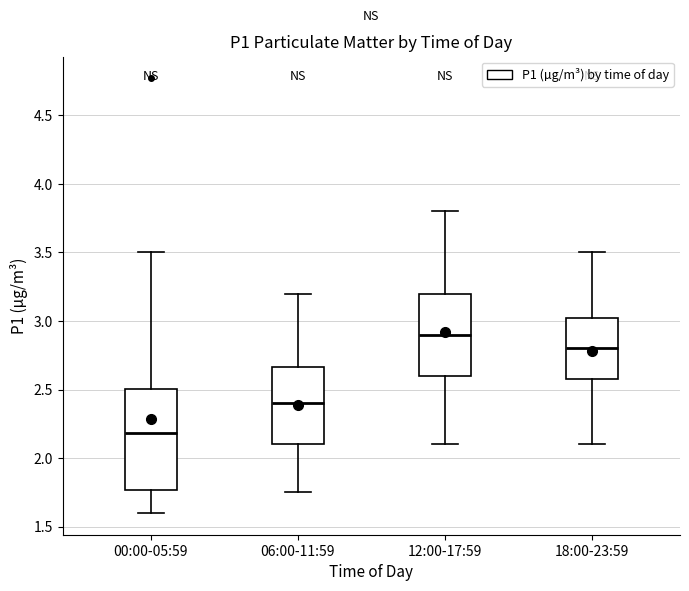

Which box's median line is the lowest?

00:00-05:59